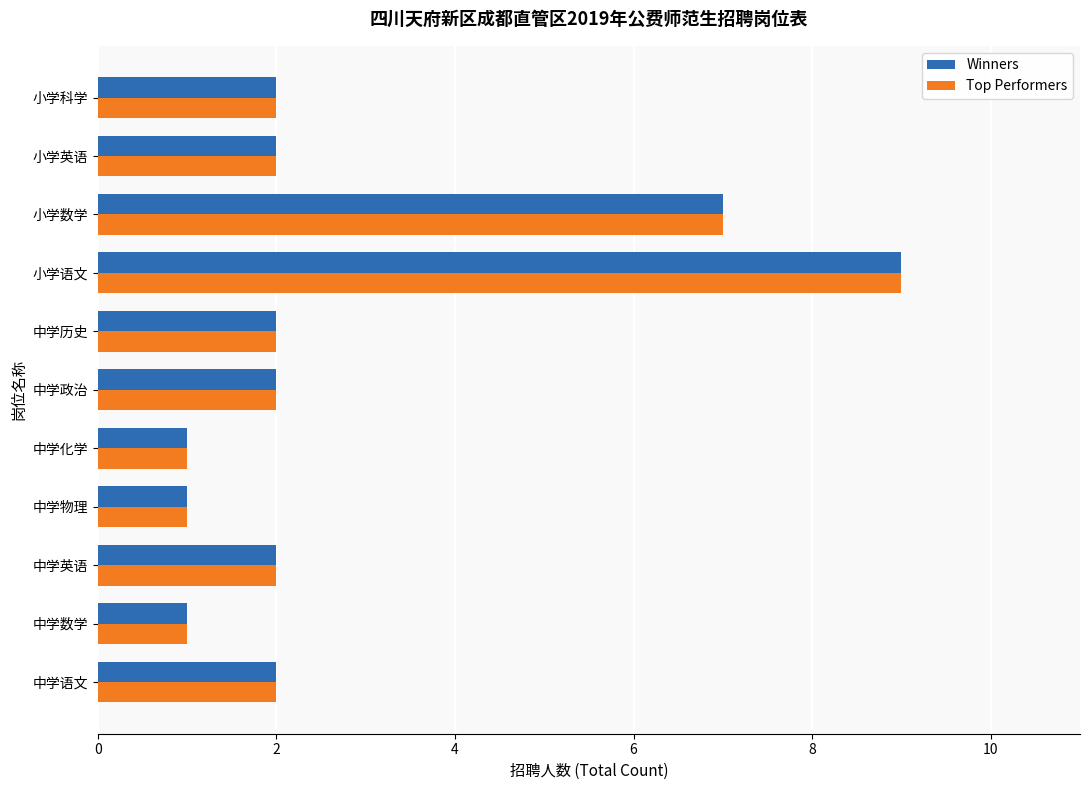

At which label is Top Performers closest to 5?

小学数学